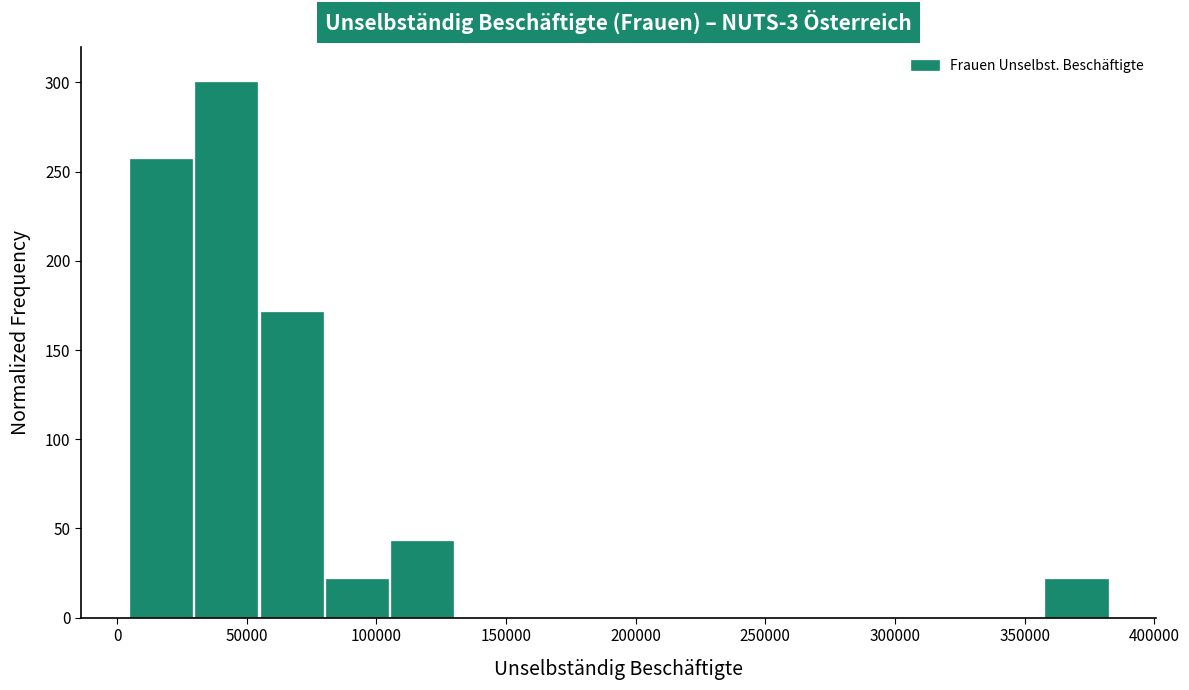

Reading left to right, transcribe this chart: for each bar, give the range it covers on the x-axis and its height. Neither the bar edges nor the heights are printed on the chart, so give them approximately, as read against the axes.

5000 to 30000: 255
30000 to 55000: 300
55000 to 80000: 170
80000 to 105000: 20
105000 to 130000: 45
130000 to 155000: 0
155000 to 180000: 0
180000 to 205000: 0
205000 to 230000: 0
230000 to 255000: 0
255000 to 280000: 0
280000 to 305000: 0
305000 to 330000: 0
330000 to 355000: 0
355000 to 385000: 20